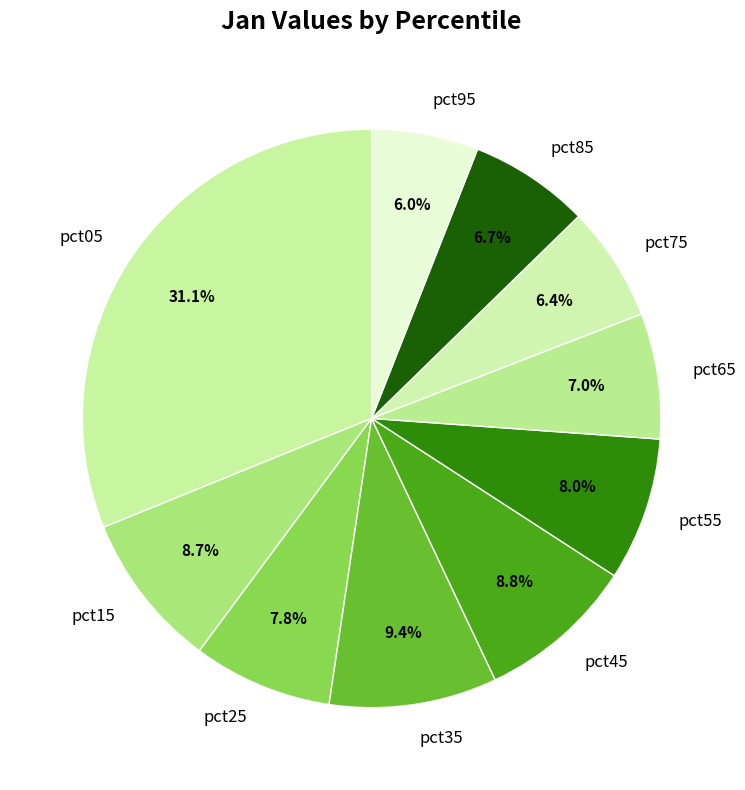

To the nearest percent, what is the difference between the largest and smallest slice percentages?

25%